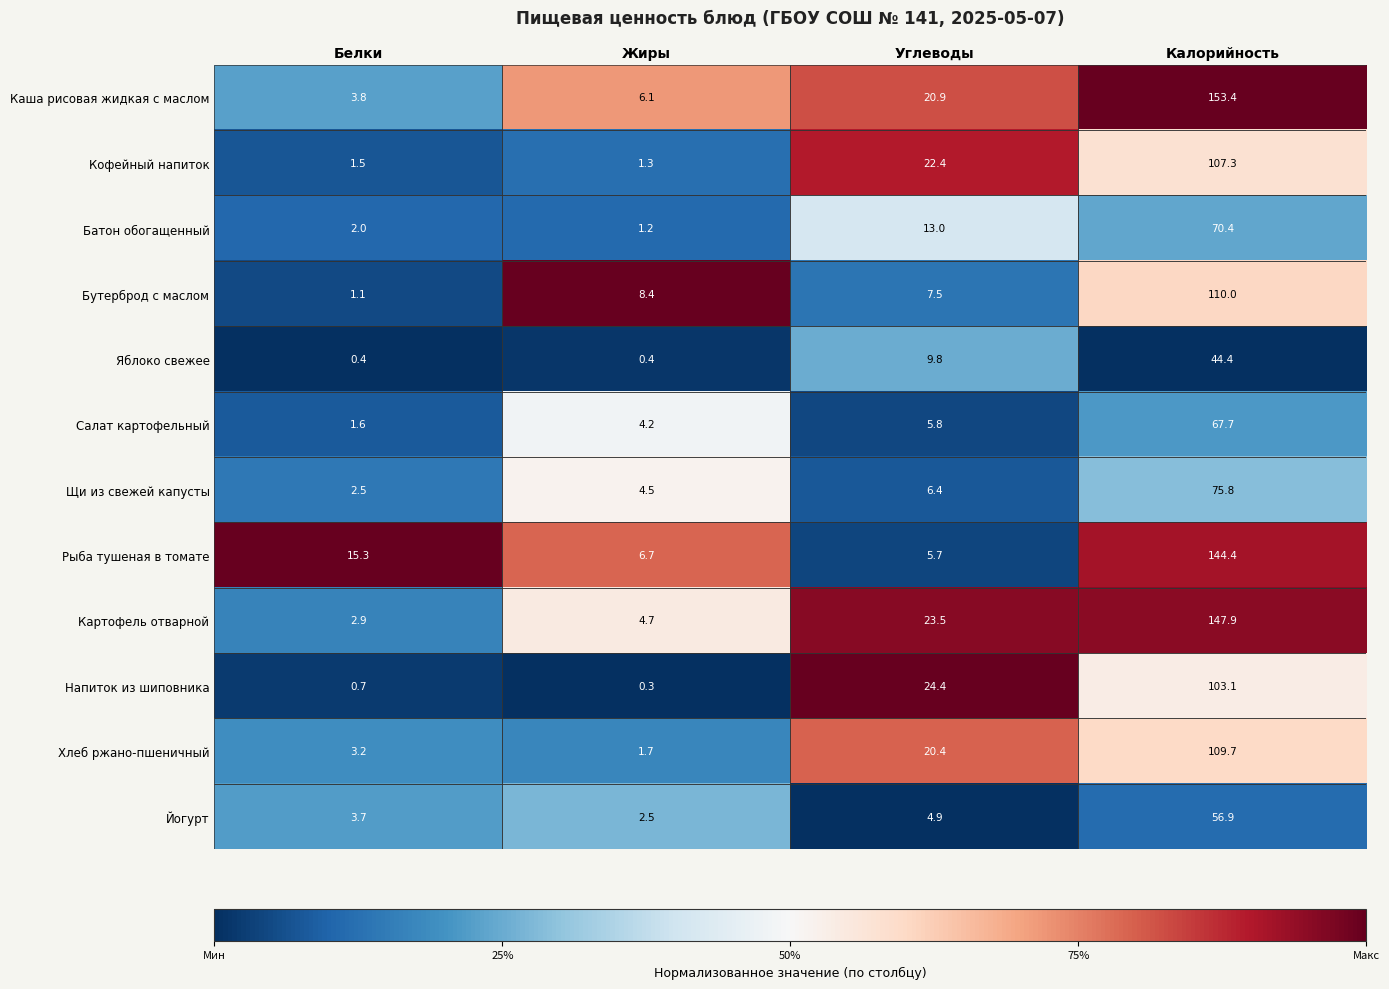

Which series has the largest range (max minus min)?

Каша рисовая жидкая с маслом